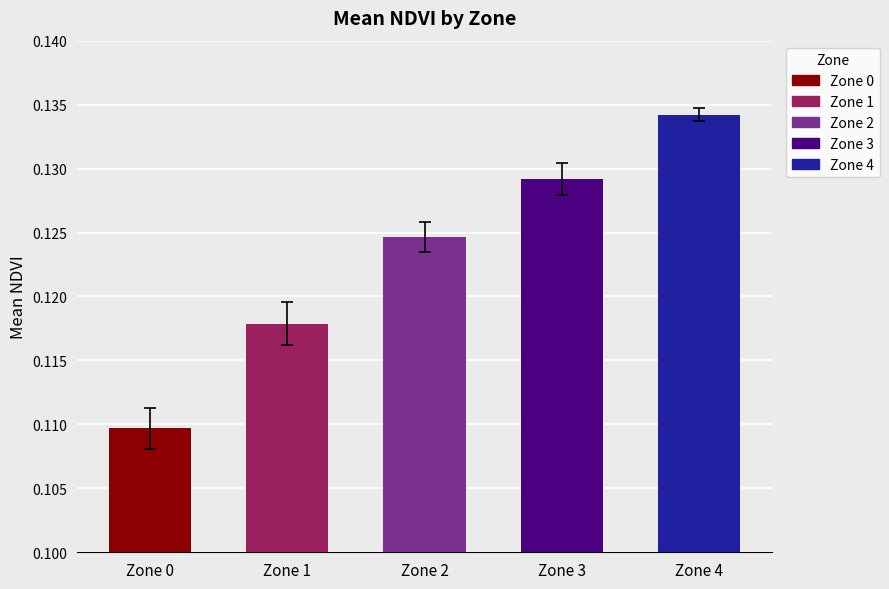

List the labels in order of value, smallest first.

Zone 0, Zone 1, Zone 2, Zone 3, Zone 4